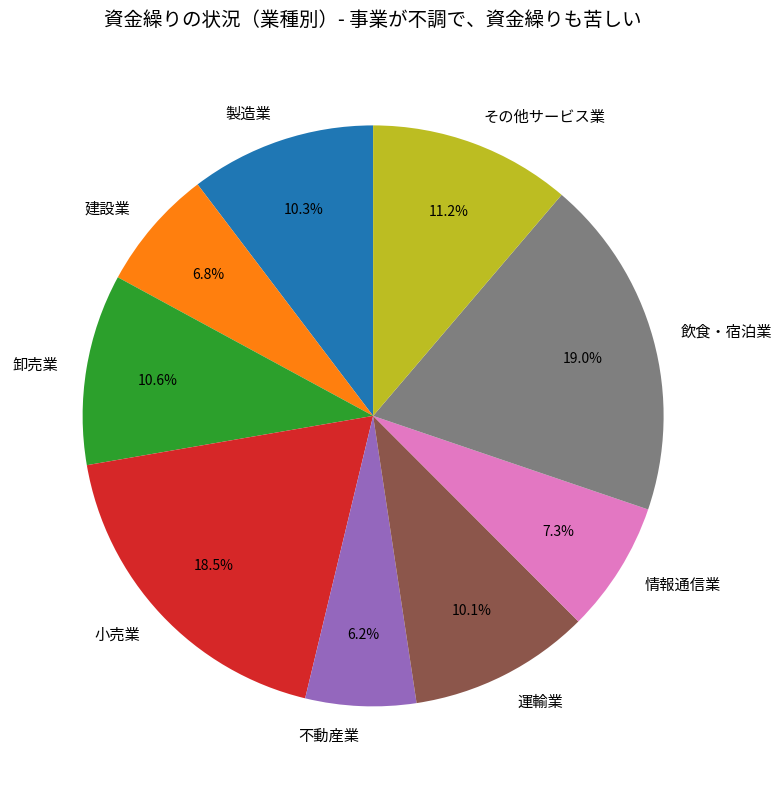

Between 運輸業 and 建設業, which is larger?

運輸業